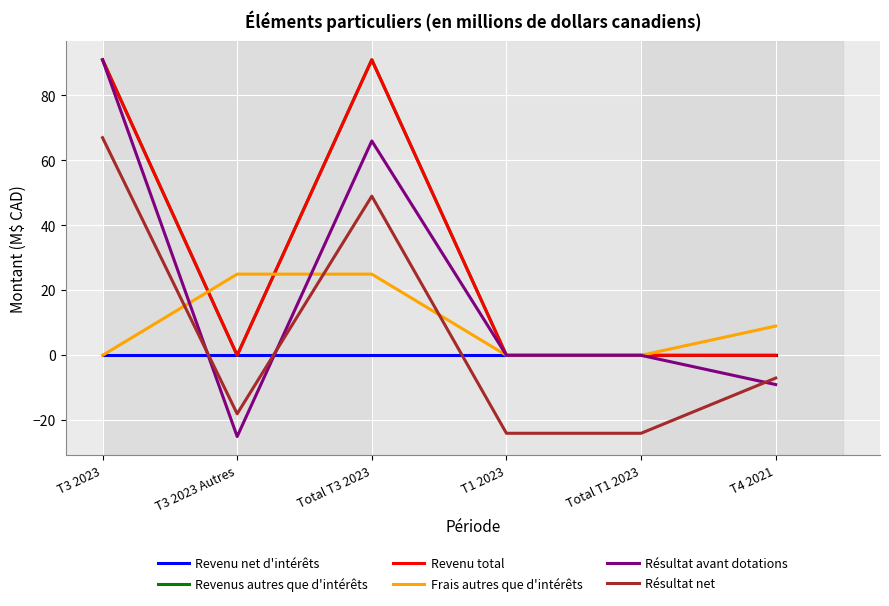

Does the chart display data point markers on the line(s)?

No